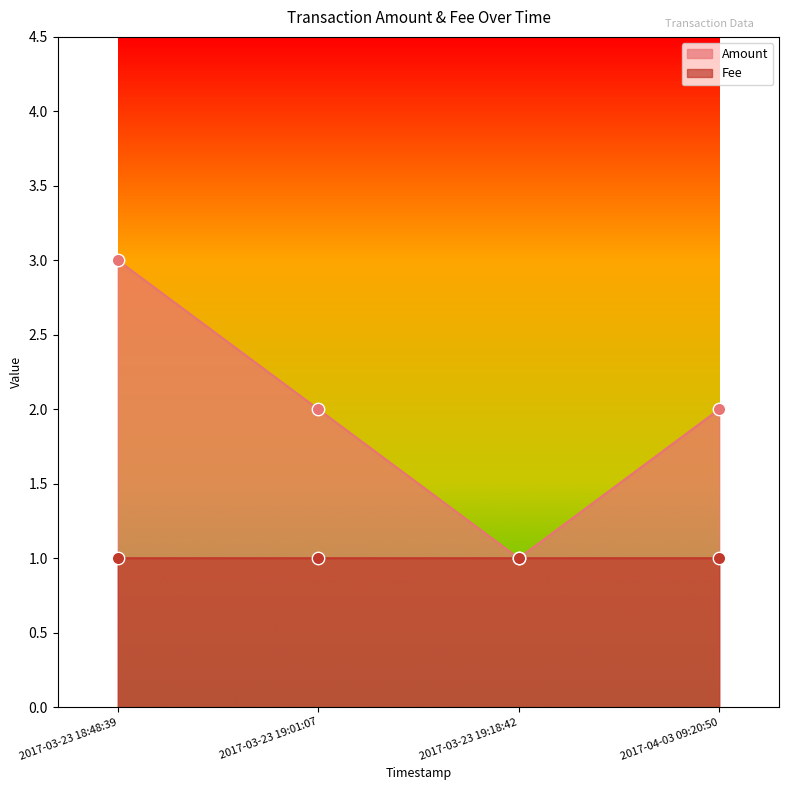

At which category is the sum across all series the highest?

2017-03-23 18:48:39